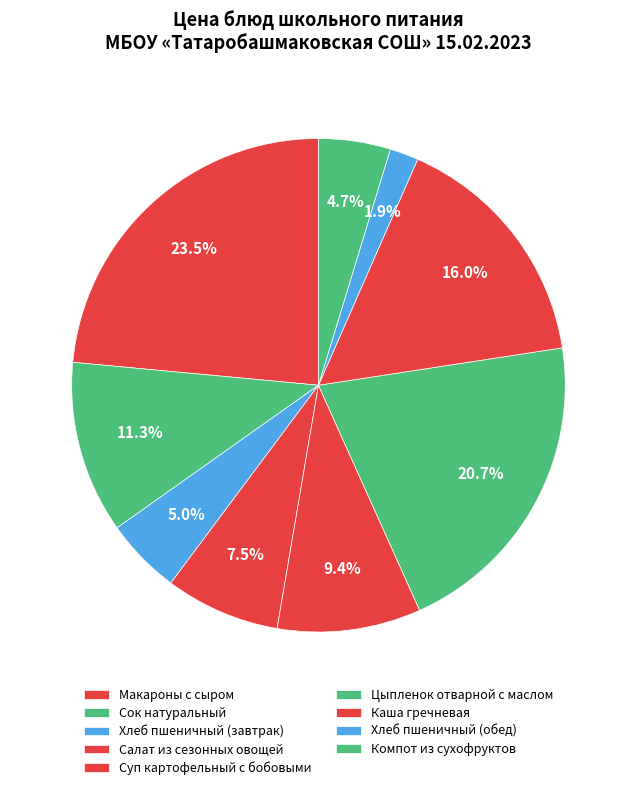

Count the number of slices in the pie.

9